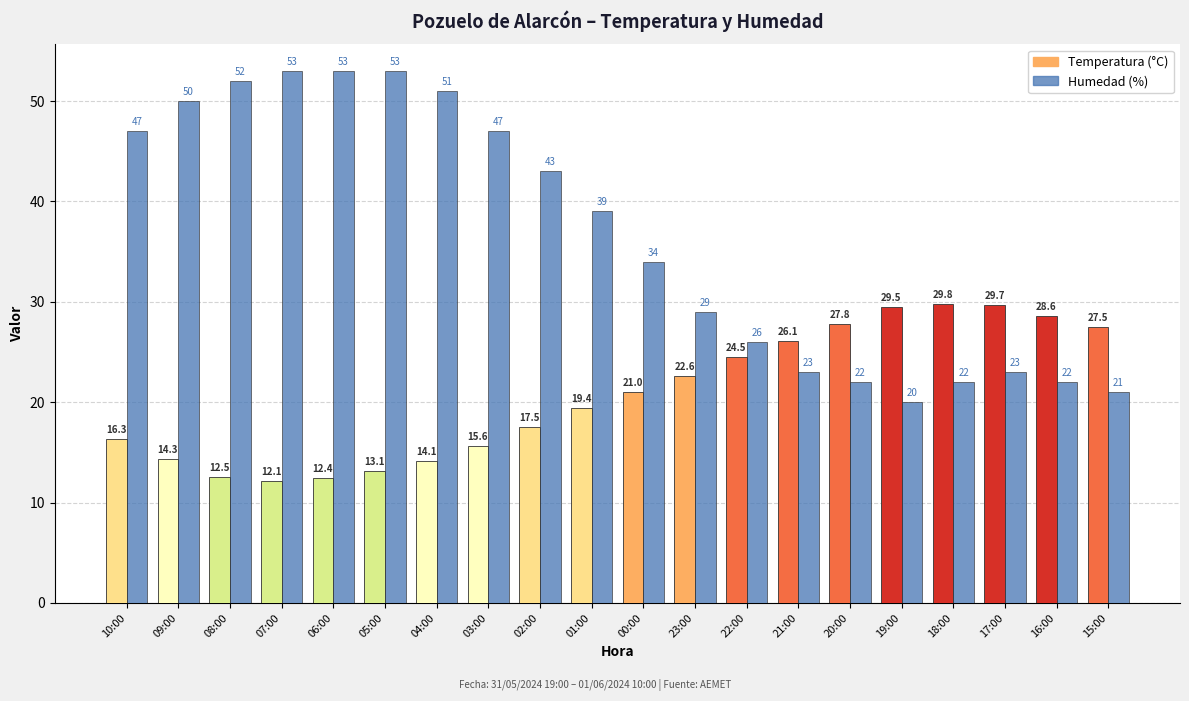

How many categories are shown in the chart?

20